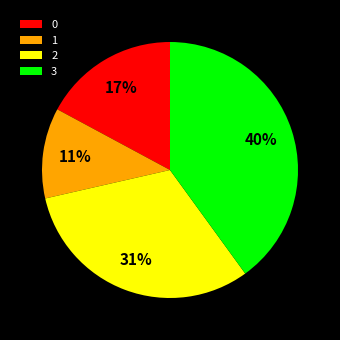

Is 0 the majority of the pie?

No